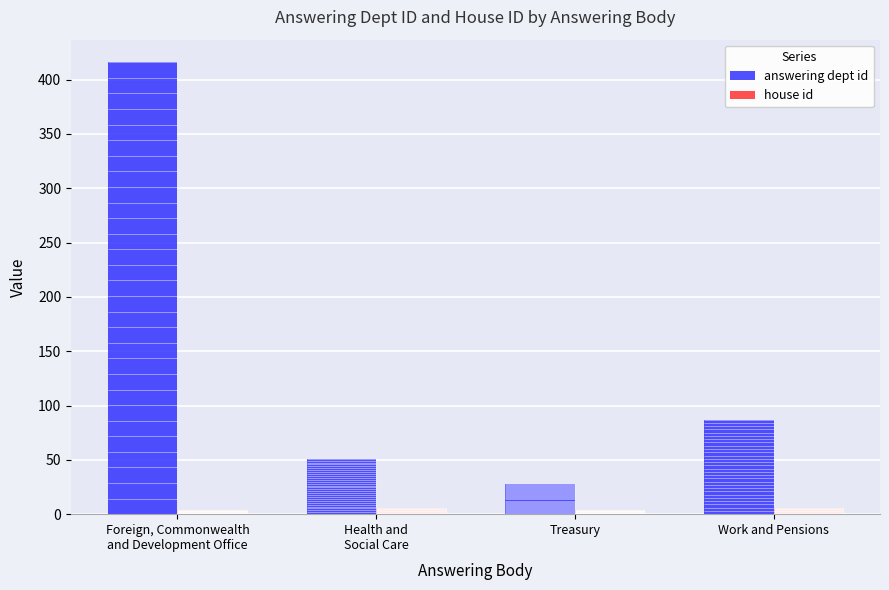

What position from the right is Foreign, Commonwealth
and Development Office?

4